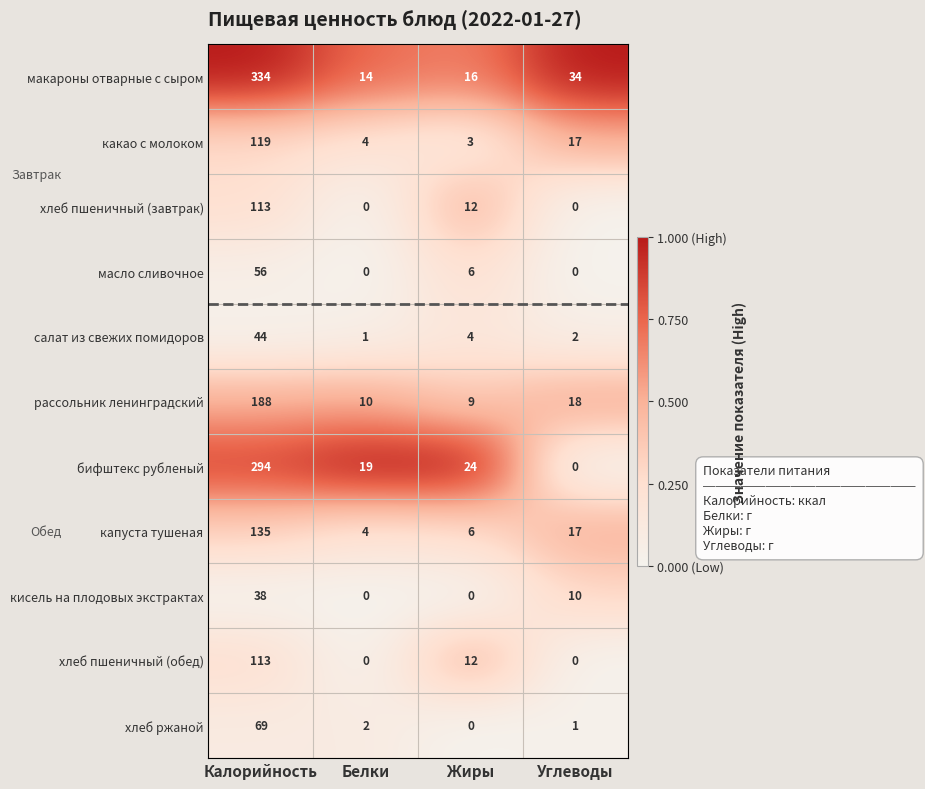

What is the sum of the кисель на плодовых экстрактах values at Жиры and Калорийность?

38